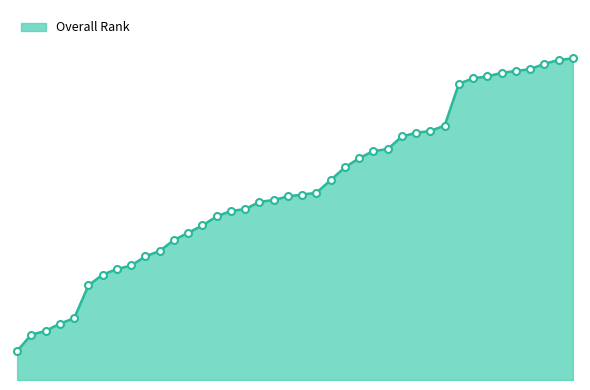

What is the maximum value shown in the chart?

177